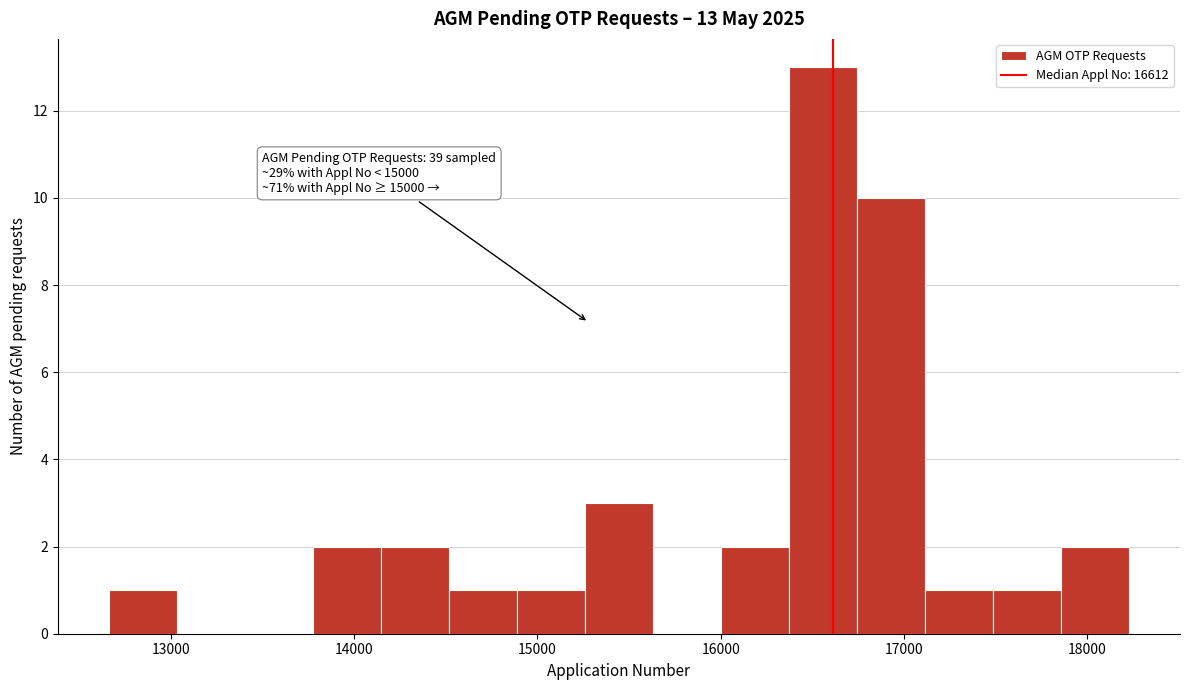

Around what value on the x-axis is the tallest bar? Give the approximate position of its centre, as read against the axis.

16600